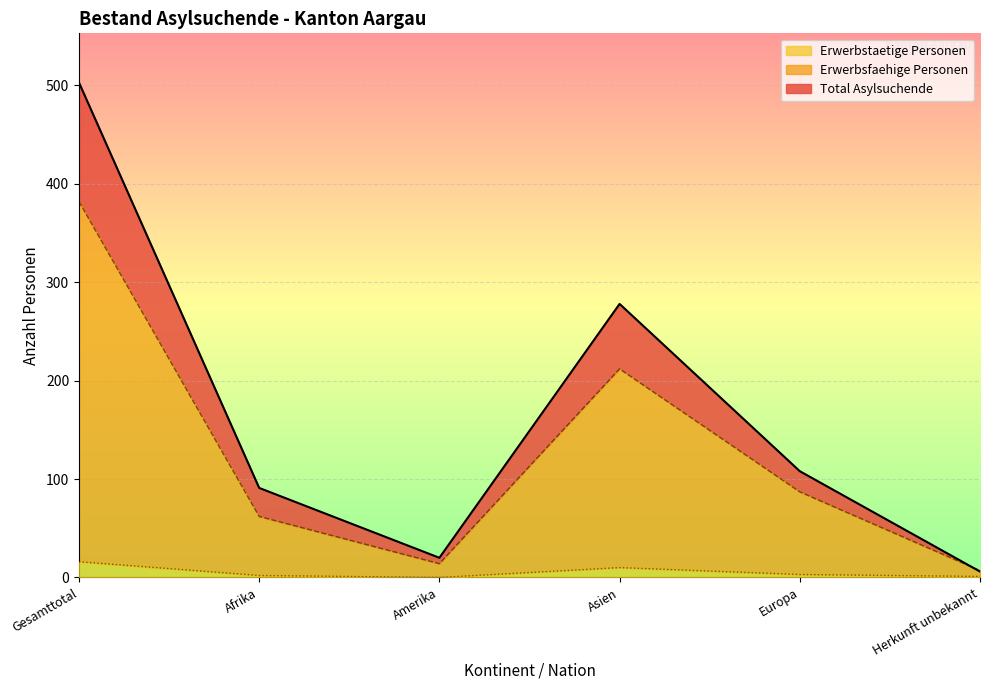

Reading left to right, list all the values displayed in this chart.

Total Asylsuchende: 503	91	20	278	108	6
Erwerbsfaehige Personen: 382	62	14	212	87	7
Erwerbstaetige Personen: 16	2	0	10	3	1